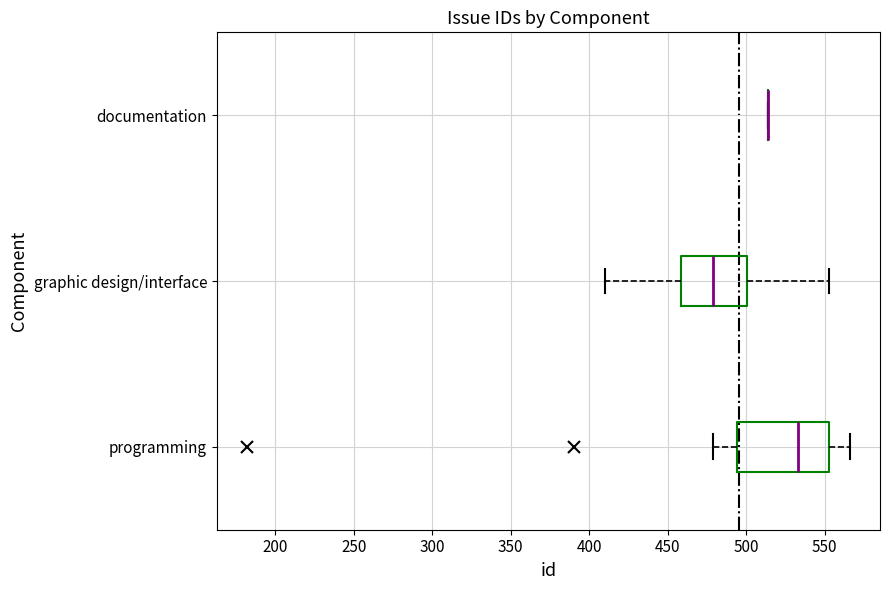

Which box is the widest, from its left edge to its right edge?

programming